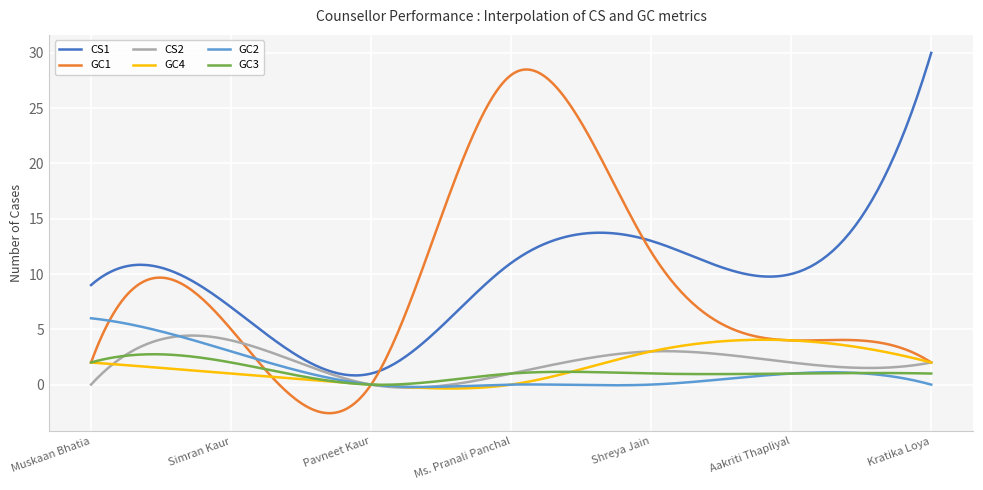

Count the number of data series in this chart.

6